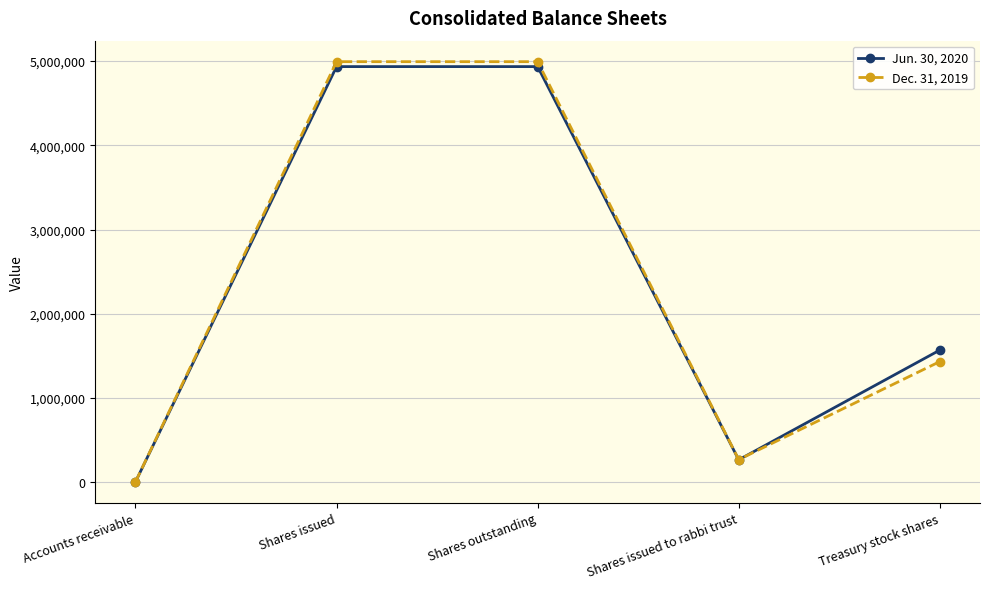

Which series changed the most between Accounts receivable and Shares issued?

Dec. 31, 2019